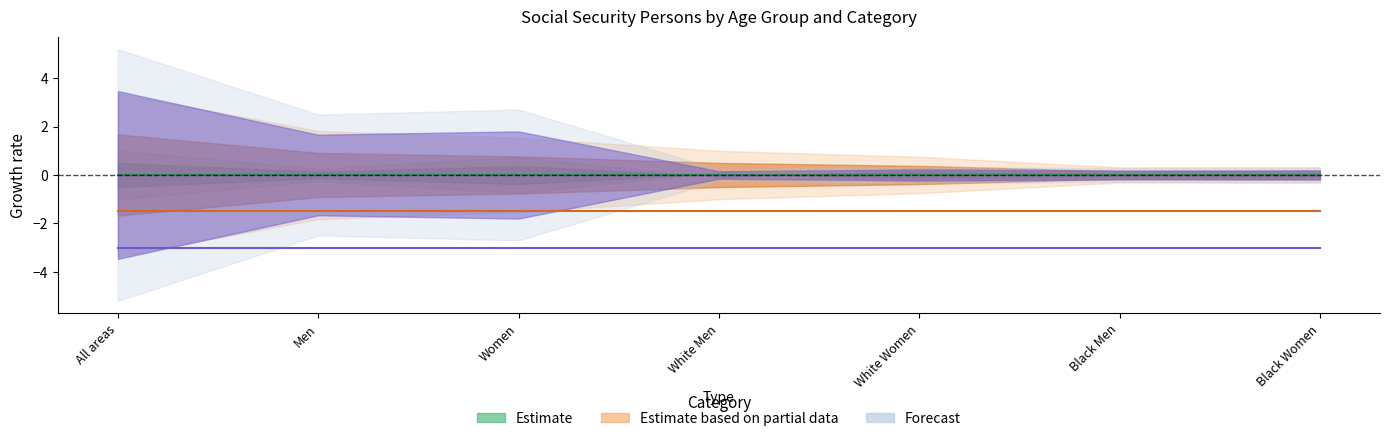

Which label corresponds to the largest value in the chart?

All areas